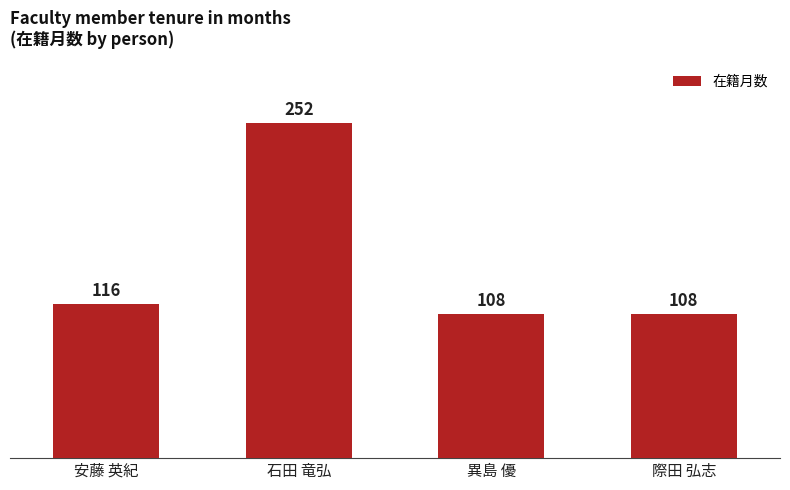

What is the difference between the maximum and second lowest values?

144